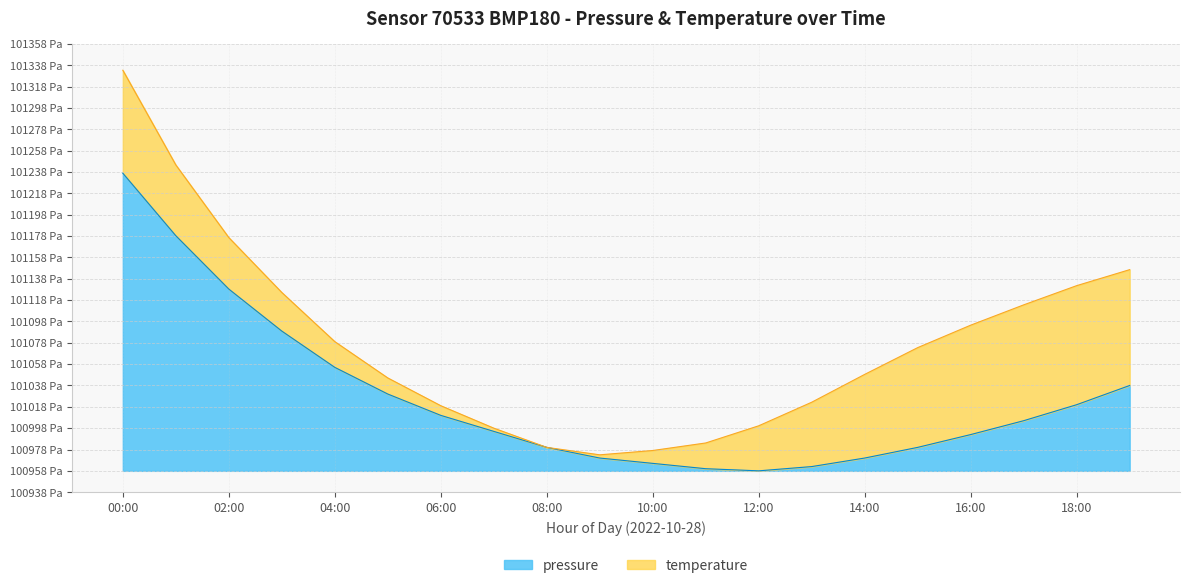

Where does the data first go above 47?

00:00